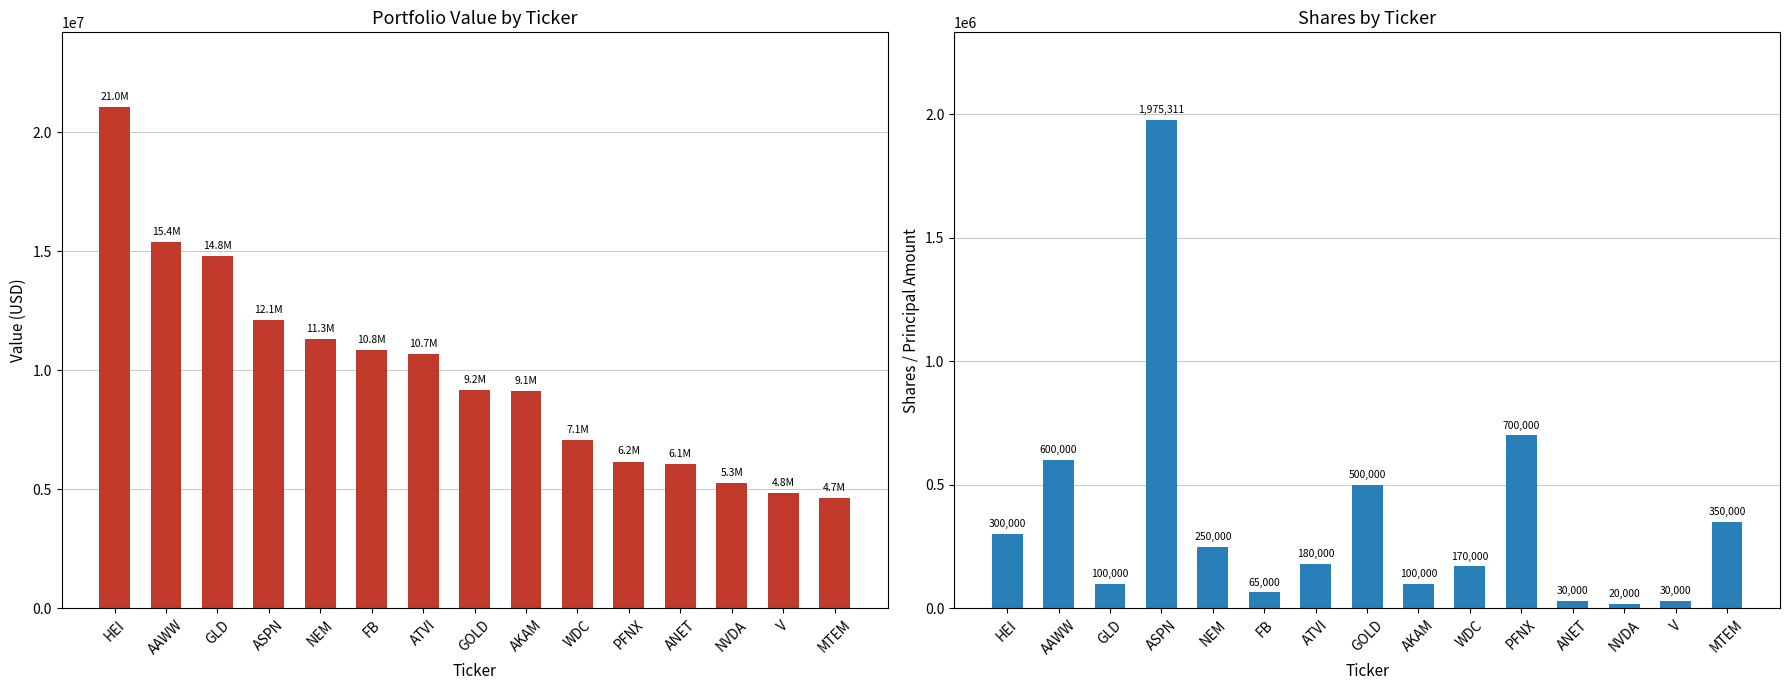

Rank the series at AAWW from highest to lowest value.

Value, Shares or principal amount